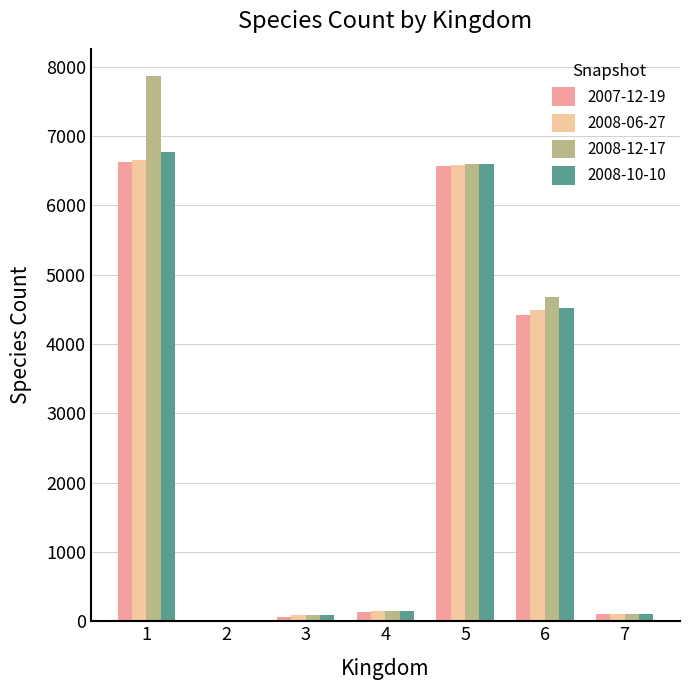

The value of 2008-12-17 at 1 is 7867. True or false?

True